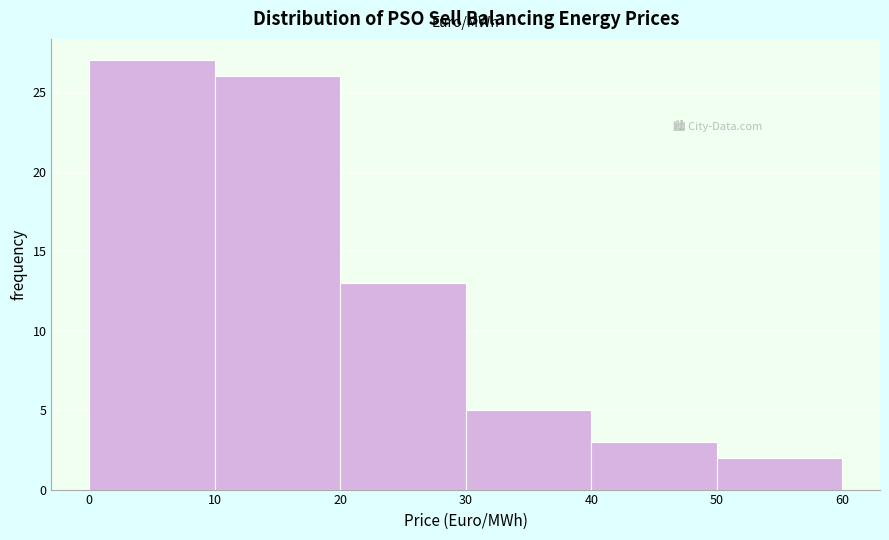

Reading left to right, list every bar in this chart as the range it spans on the x-axis followed by its height. The values are not printed on the chart, so give them approximately, as read against the axis.

0 to 10: 27
10 to 20: 26
20 to 30: 13
30 to 40: 5
40 to 50: 3
50 to 60: 2